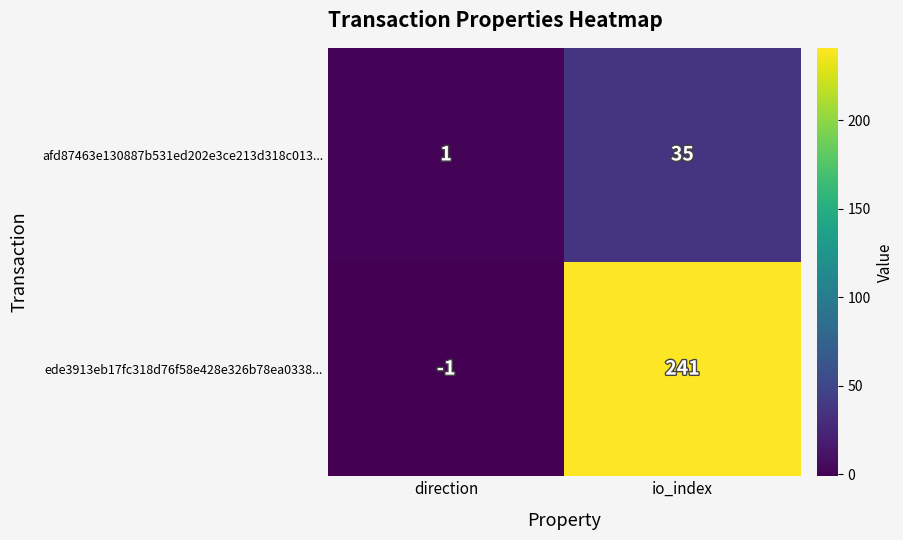

At which category does the chart reach its peak across all series?

io_index